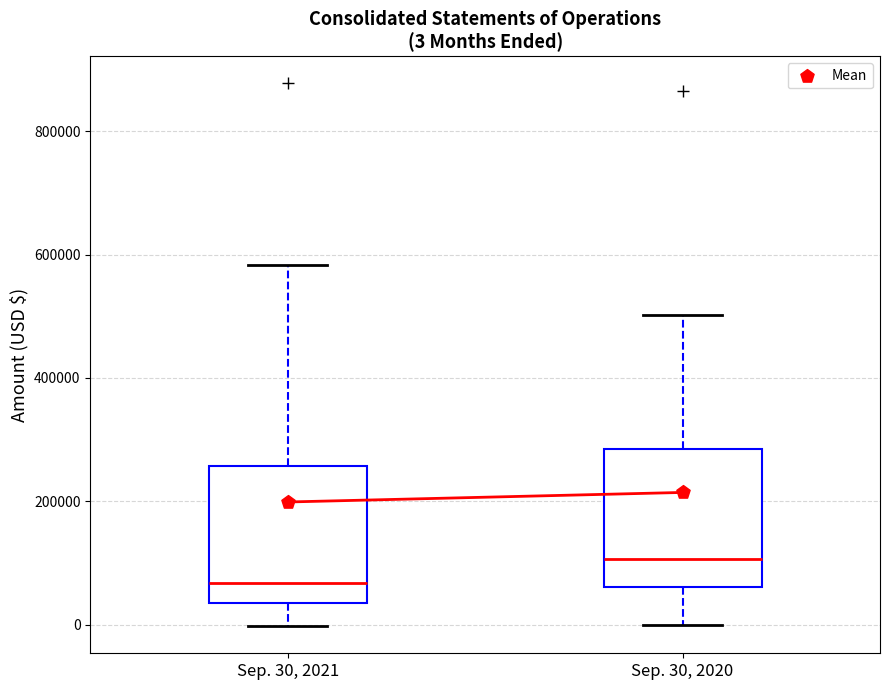

Which box has the lowest median line?

Sep. 30, 2021